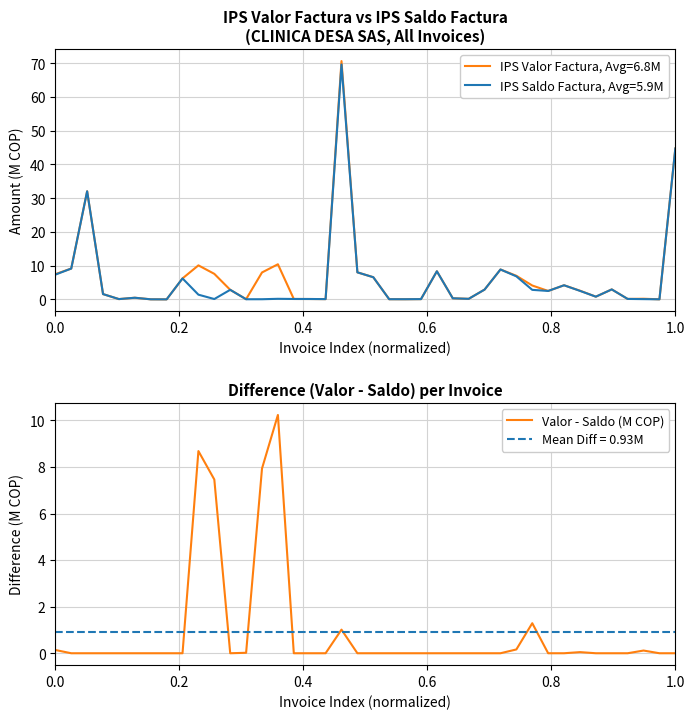

Is it true that Mean Diff = 0.93M equals 0.3 at 0.0?

False